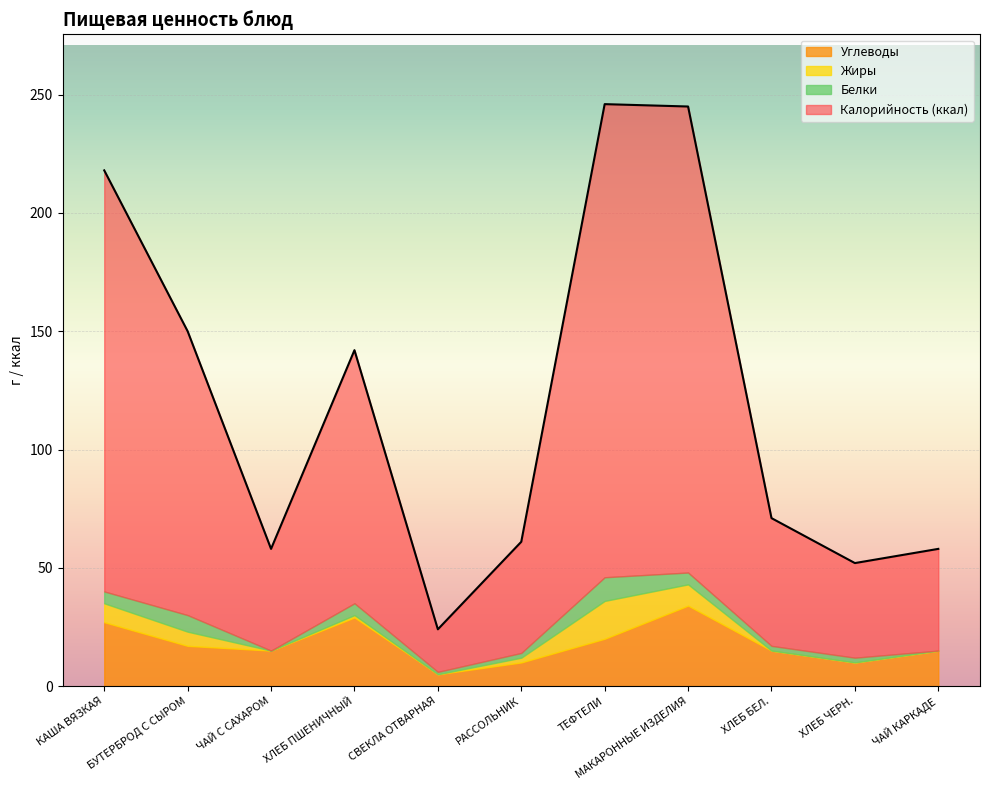

At which category does the chart reach its minimum across all series?

ЧАЙ С САХАРОМ